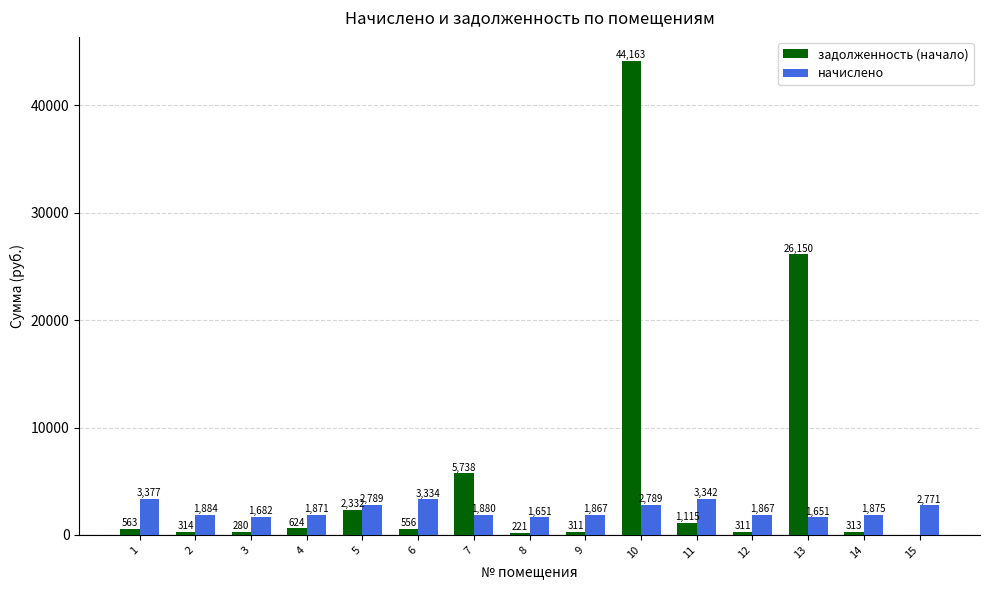

What is the greatest value displayed?

44163.2